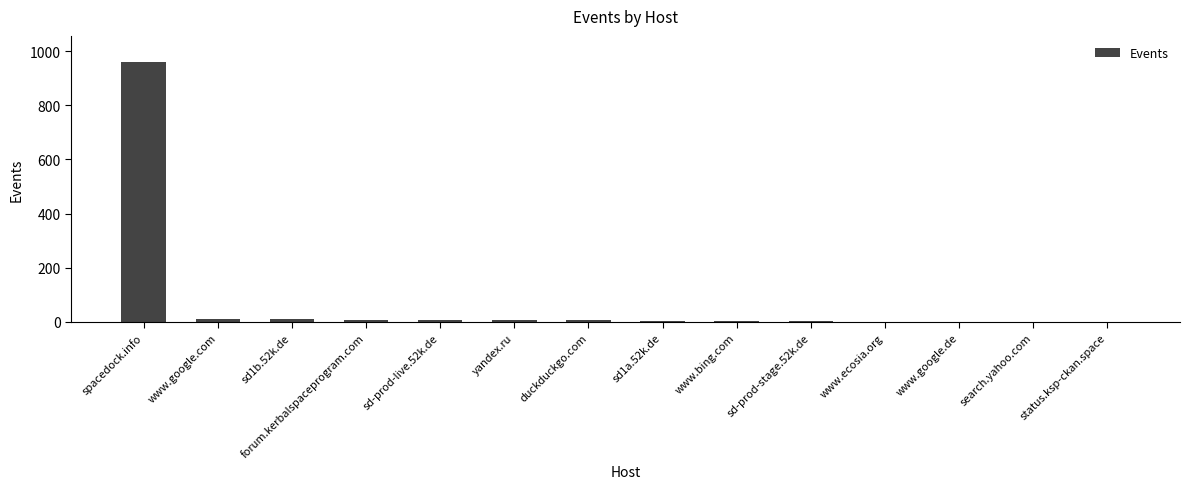

What is the greatest value displayed?

960